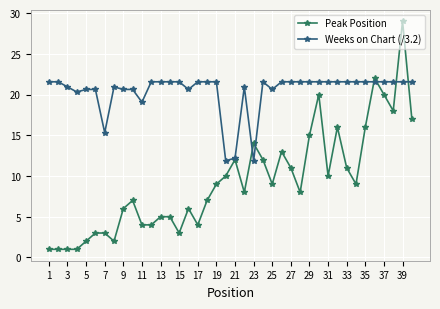

What is the minimum value for Peak Position?

1.0